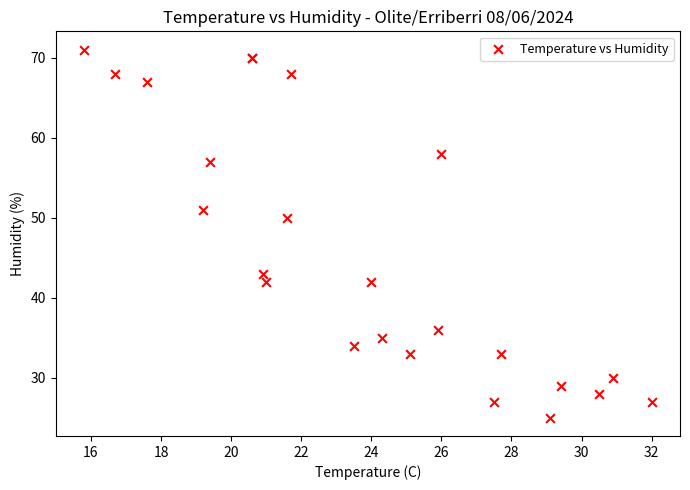

What Y value in the scatter plot is closest to 48?

50